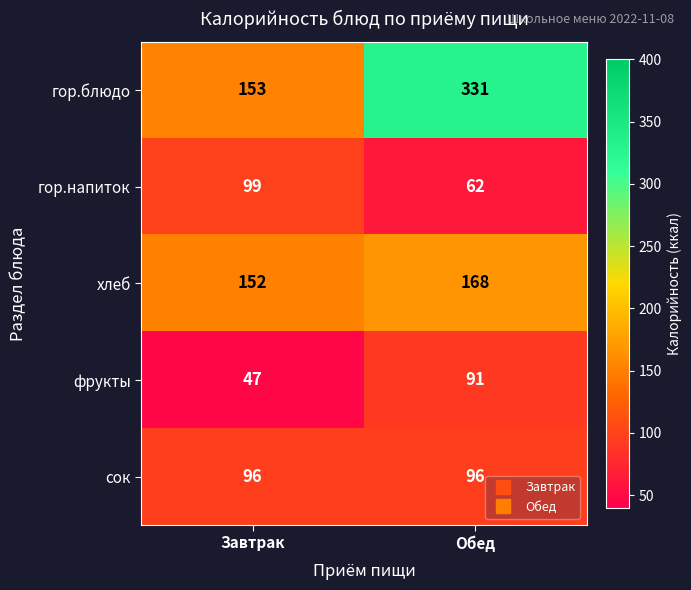

Is it true that фрукты equals 17 at Завтрак?

False